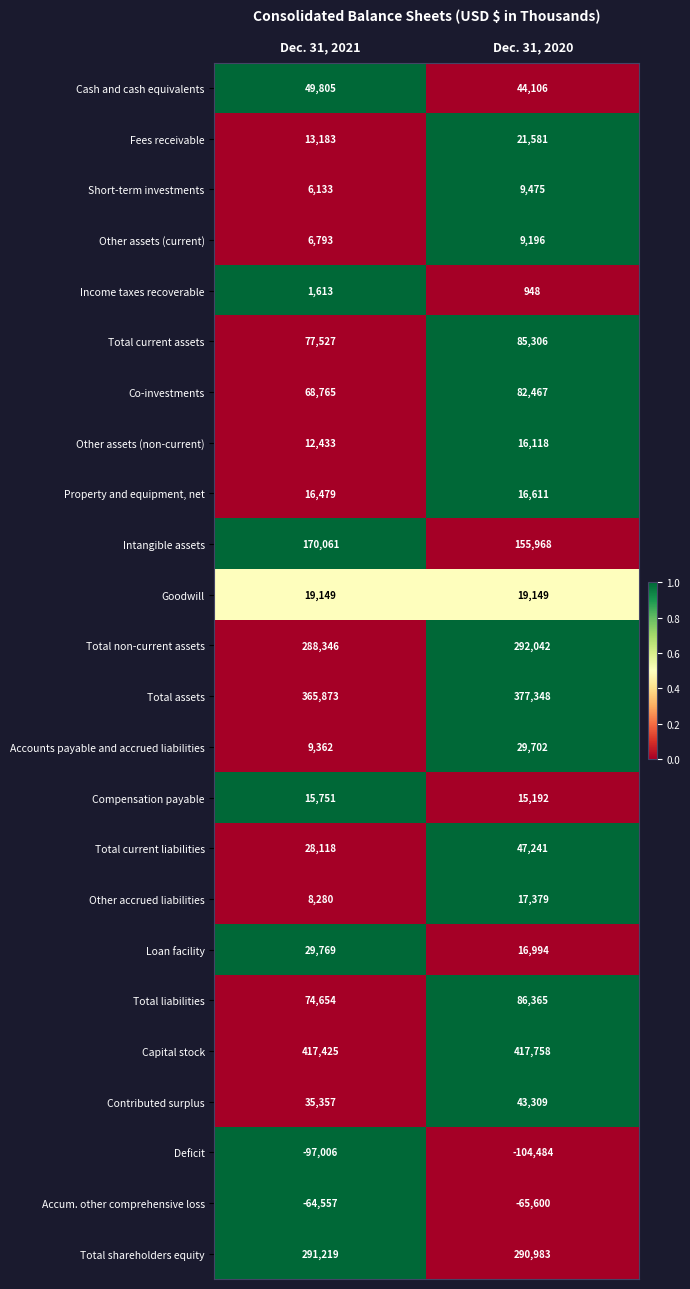

Which label corresponds to the smallest value in the chart?

Dec. 31, 2020